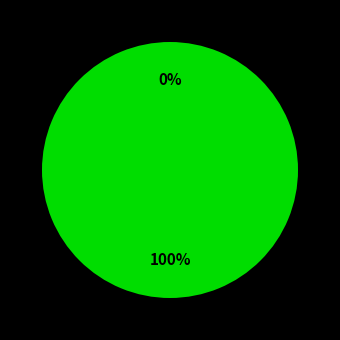

What is the majority slice?

SNOW=1 (93B2BB43)